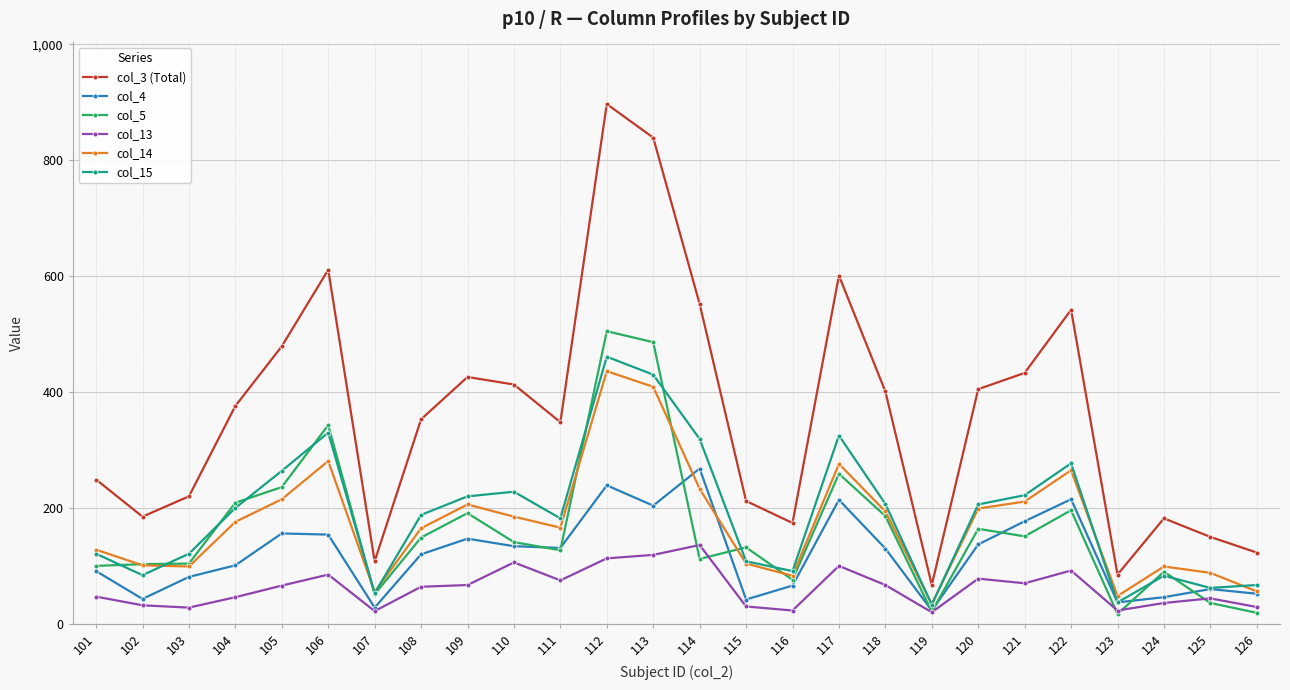

True or false: col_15 and col_3 (Total) intersect in this chart.

False